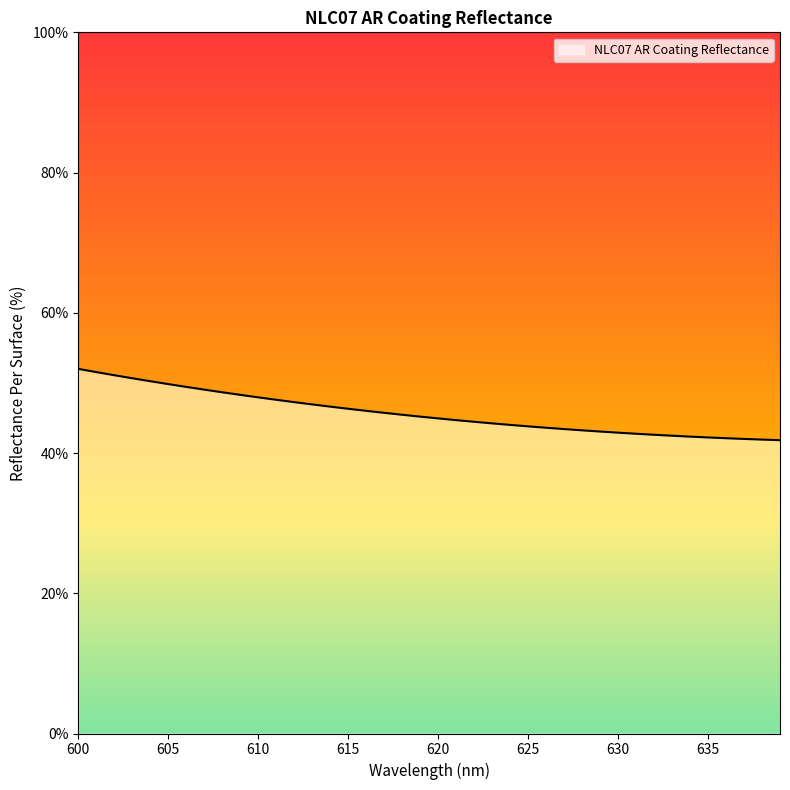

What is the difference between the maximum and minimum values?

0.1